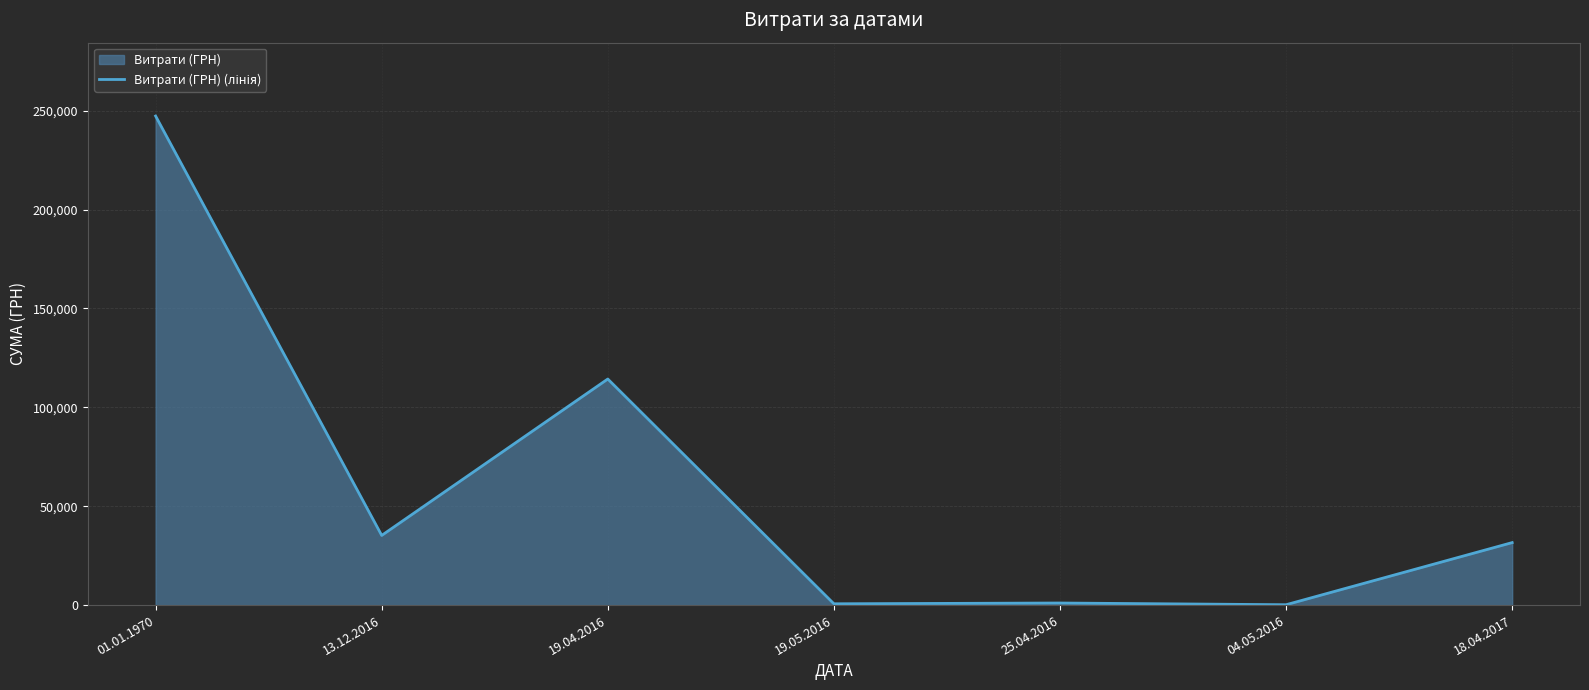

What is the approximate value at 04.05.2016?

182.5